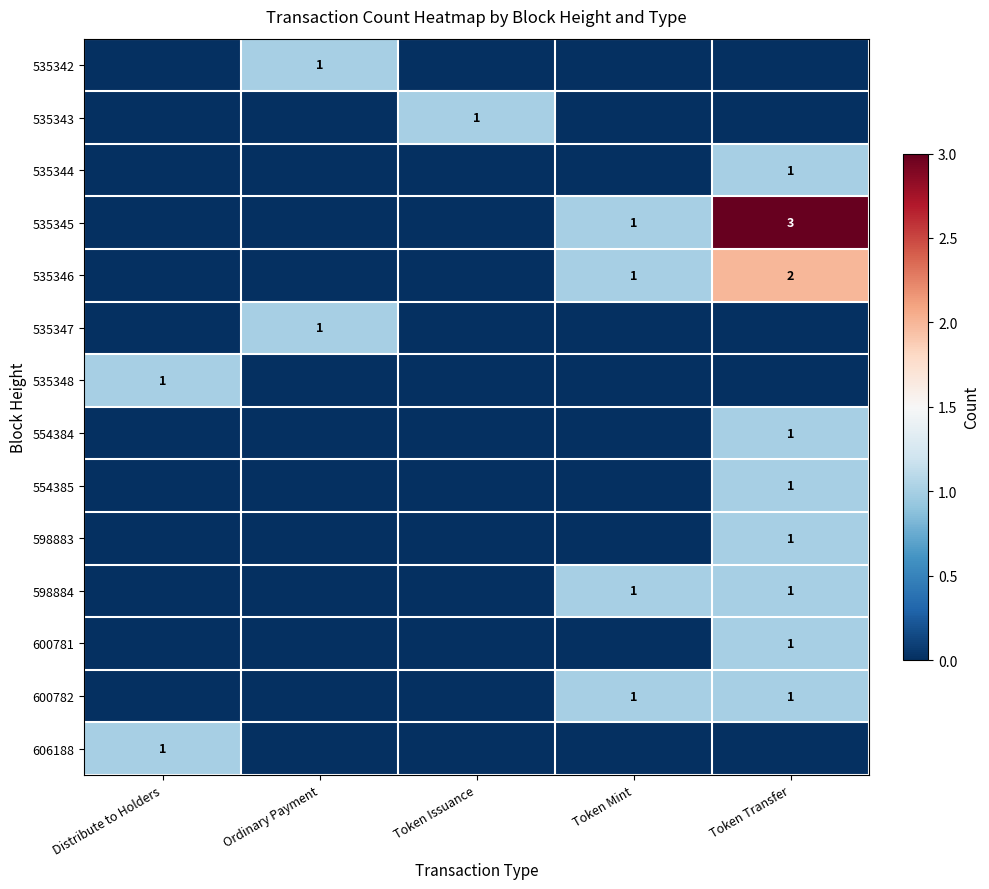

True or false: 535345 has a value of 1 at Token Mint.

True